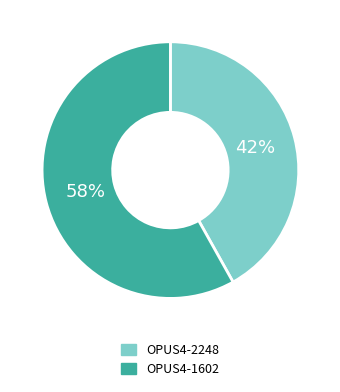

To the nearest percent, what is the difference between the largest and smallest slice percentages?

16%